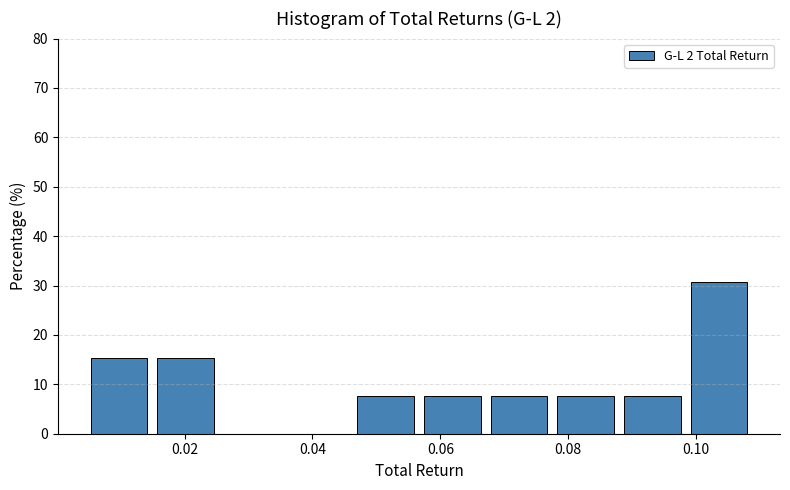

Reading left to right, list every bar in this chart as the range it spans on the x-axis followed by its height. Neither the bar edges nor the heights are printed on the chart, so give them approximately, as read against the axes.

0.006 to 0.016: 15
0.016 to 0.026: 15
0.026 to 0.036: 0
0.036 to 0.048: 0
0.048 to 0.058: 8
0.058 to 0.068: 8
0.068 to 0.078: 8
0.078 to 0.088: 8
0.088 to 0.100: 8
0.100 to 0.110: 31